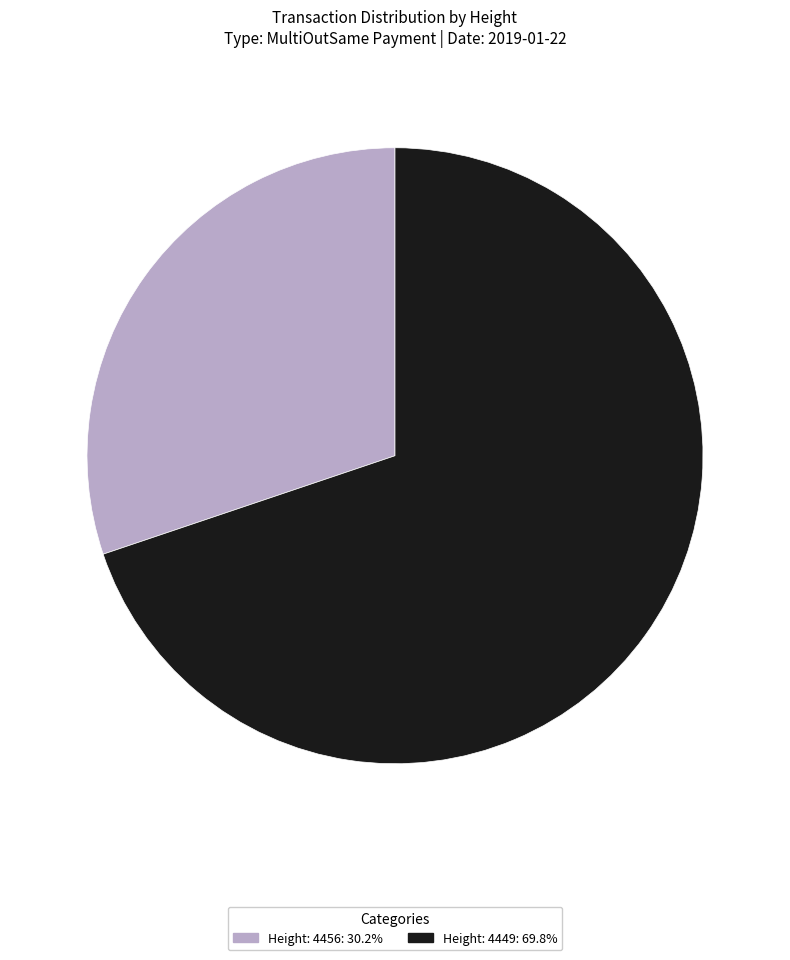

Is there a majority slice in this chart?

Yes